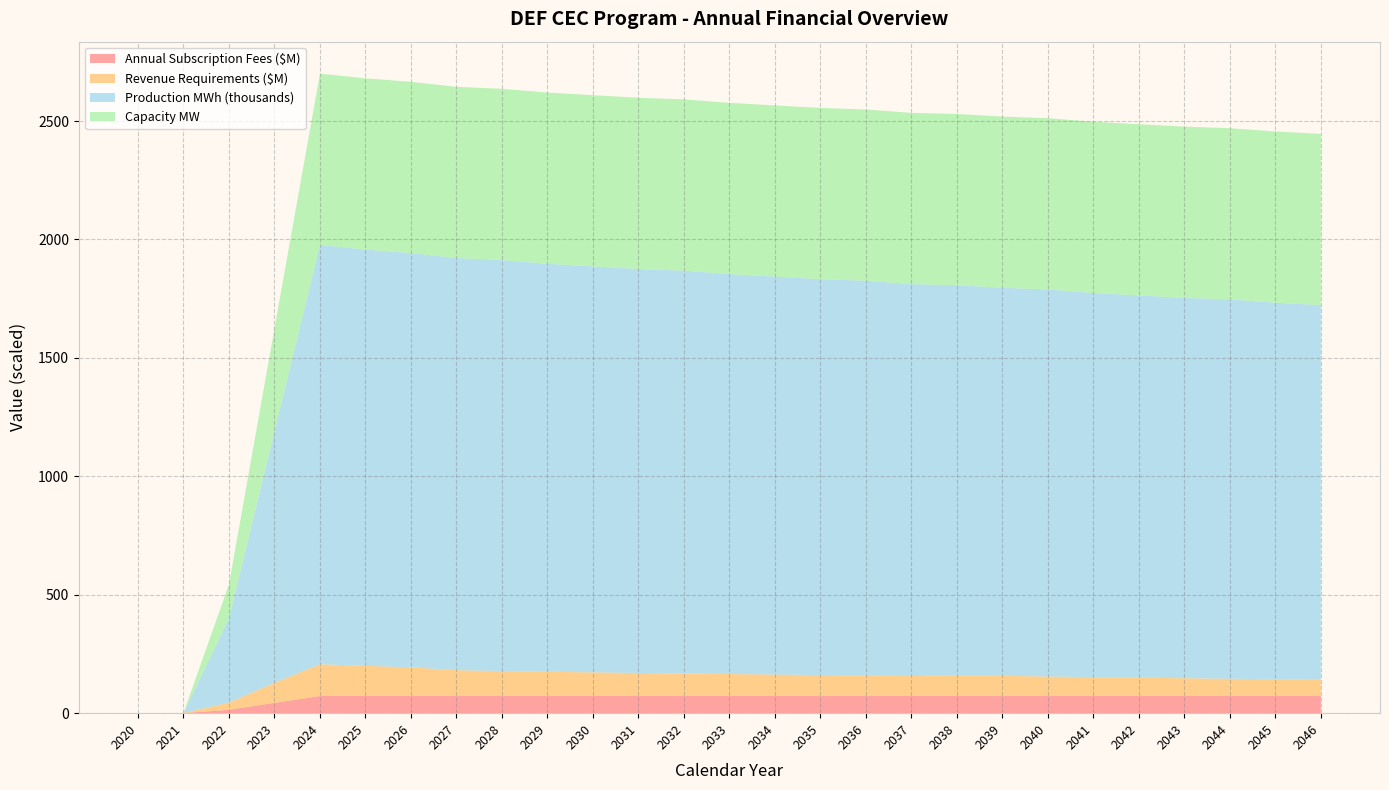

What is the total value across all series at 2042?

2486.7